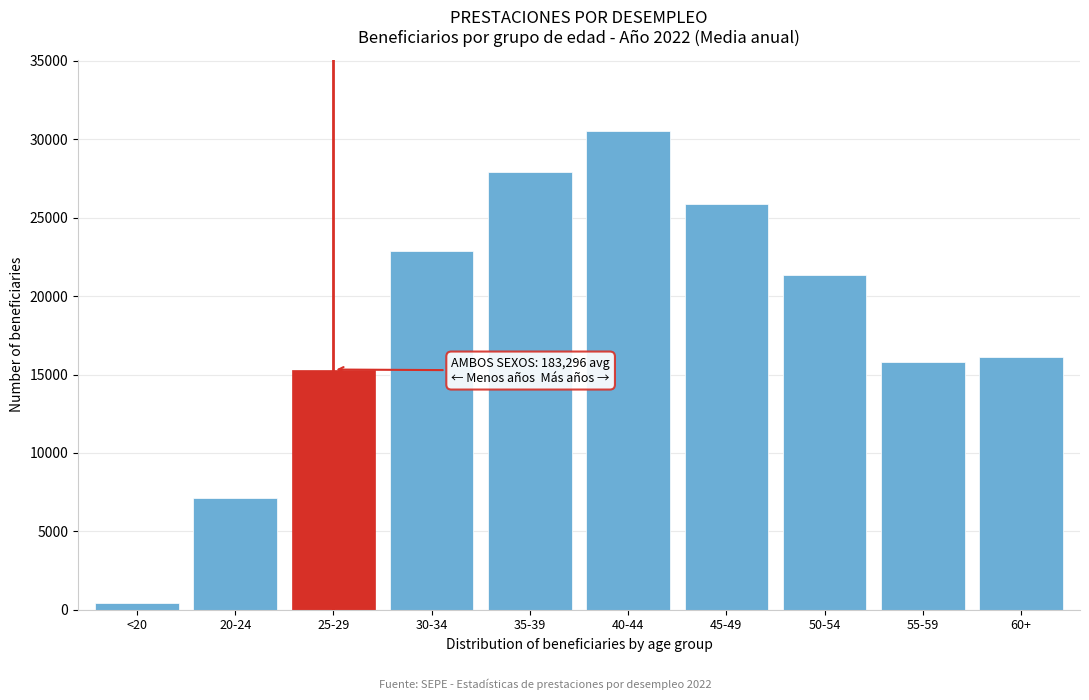

The value at 20-24 is 7141.5. True or false?

True